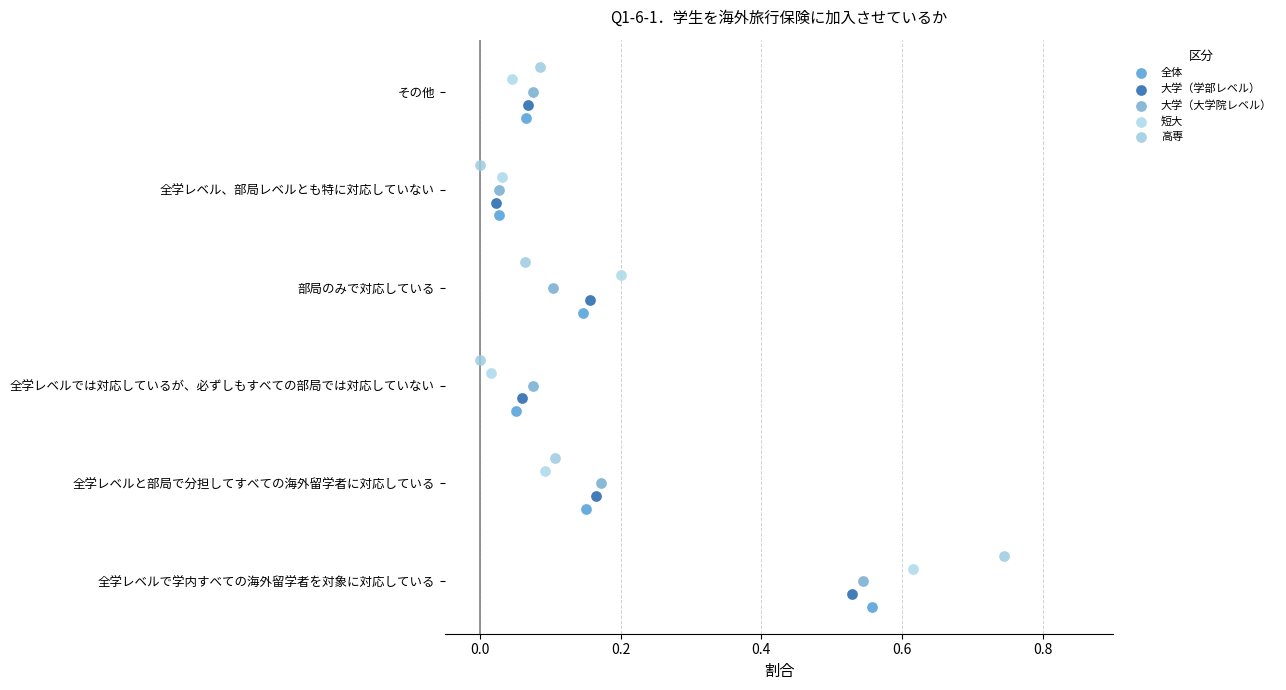

Which series contains the lowest Y value?

全体